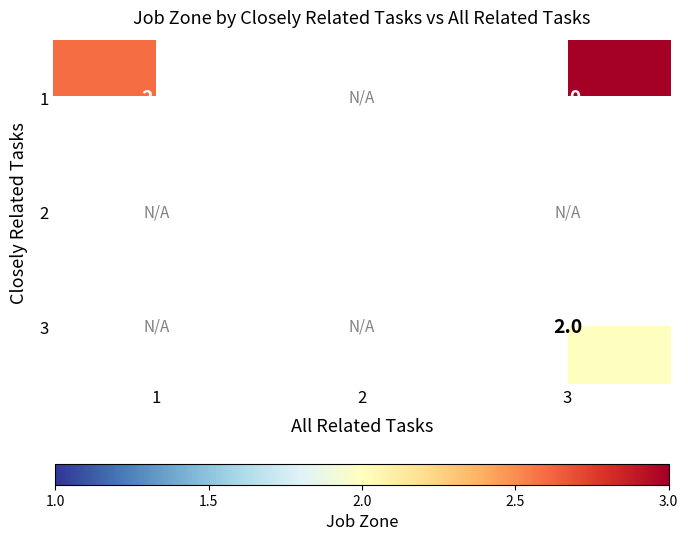

Between 3 and 2, which is larger?

2